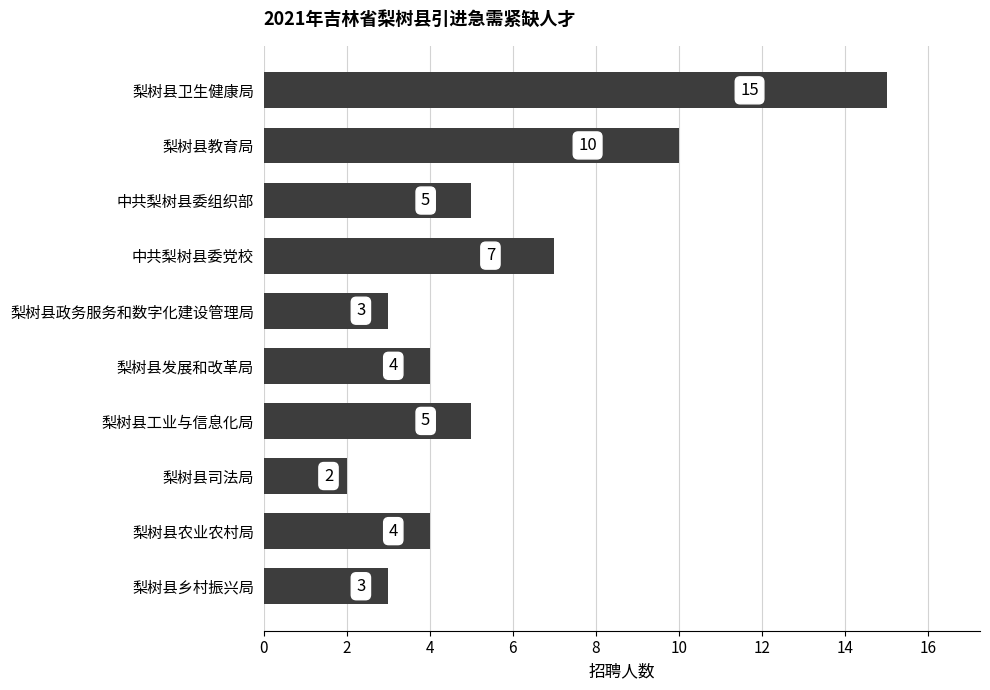

Reading top to bottom, what are all the values shown in this chart?

15	10	5	7	3	4	5	2	4	3